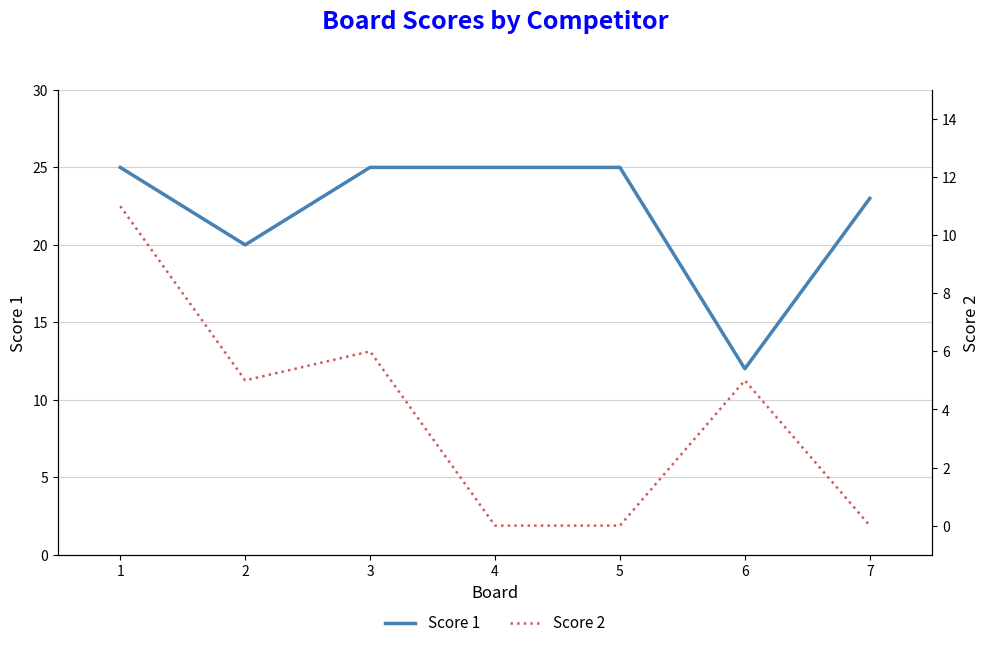

At 6, list the series in order from smallest to largest.

Score 2, Score 1